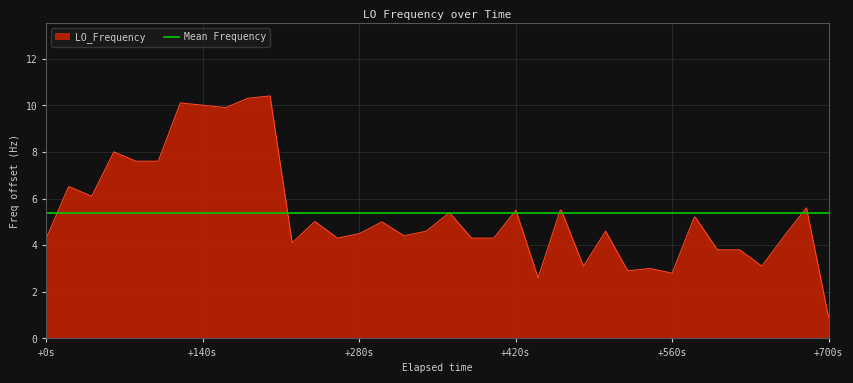

What is the maximum value for LO_Frequency?

10.4